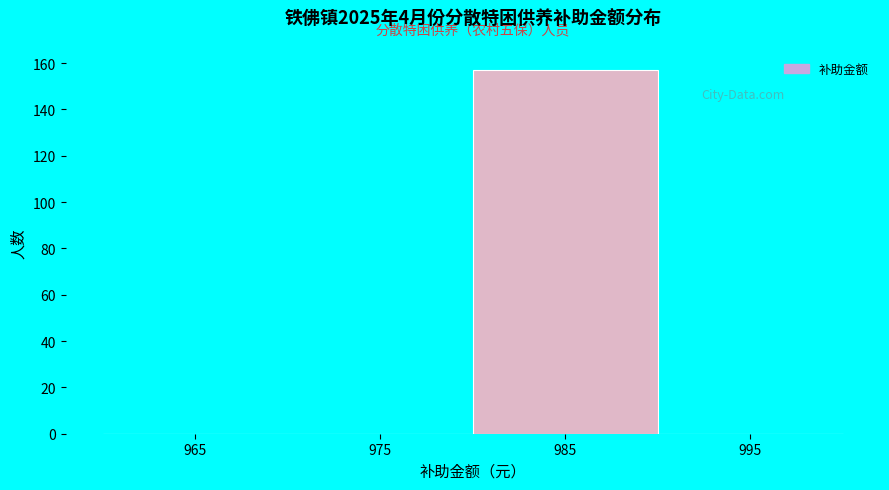

Over which range of the x-axis is the bar tallest?

980 to 990